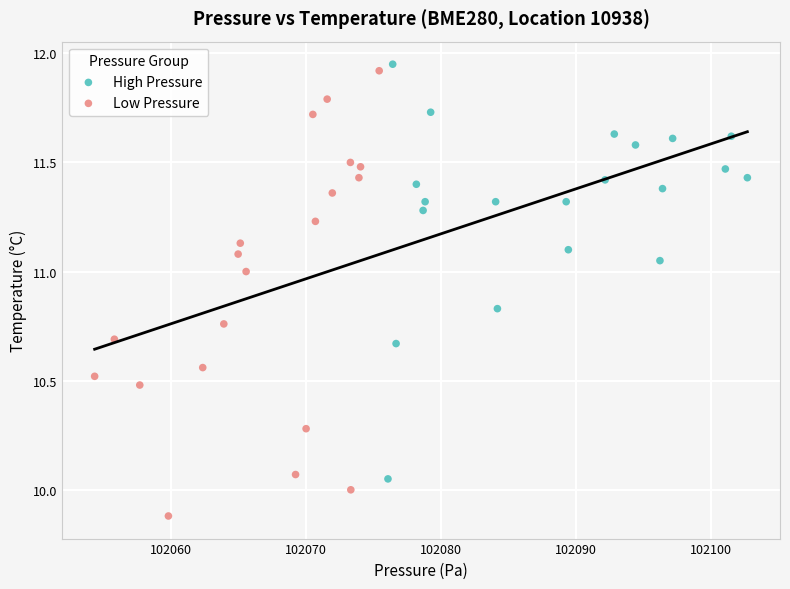

Which series has the widest spread of Y values?

Low Pressure